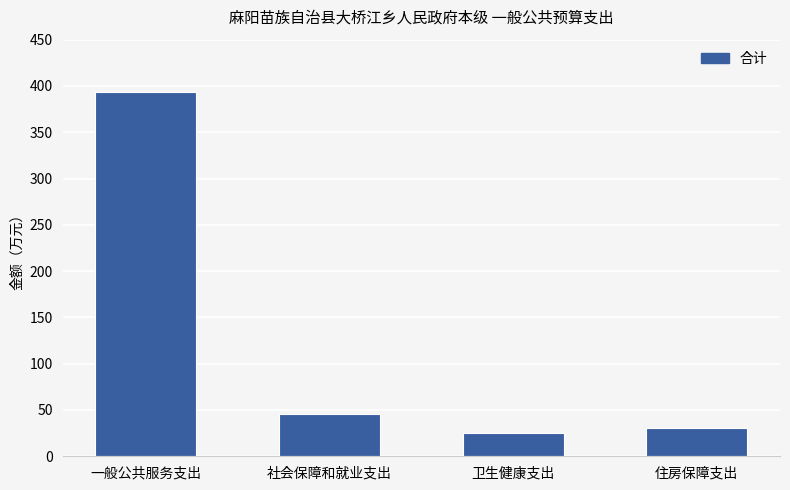

Where is the data nearest to the value 209?

社会保障和就业支出